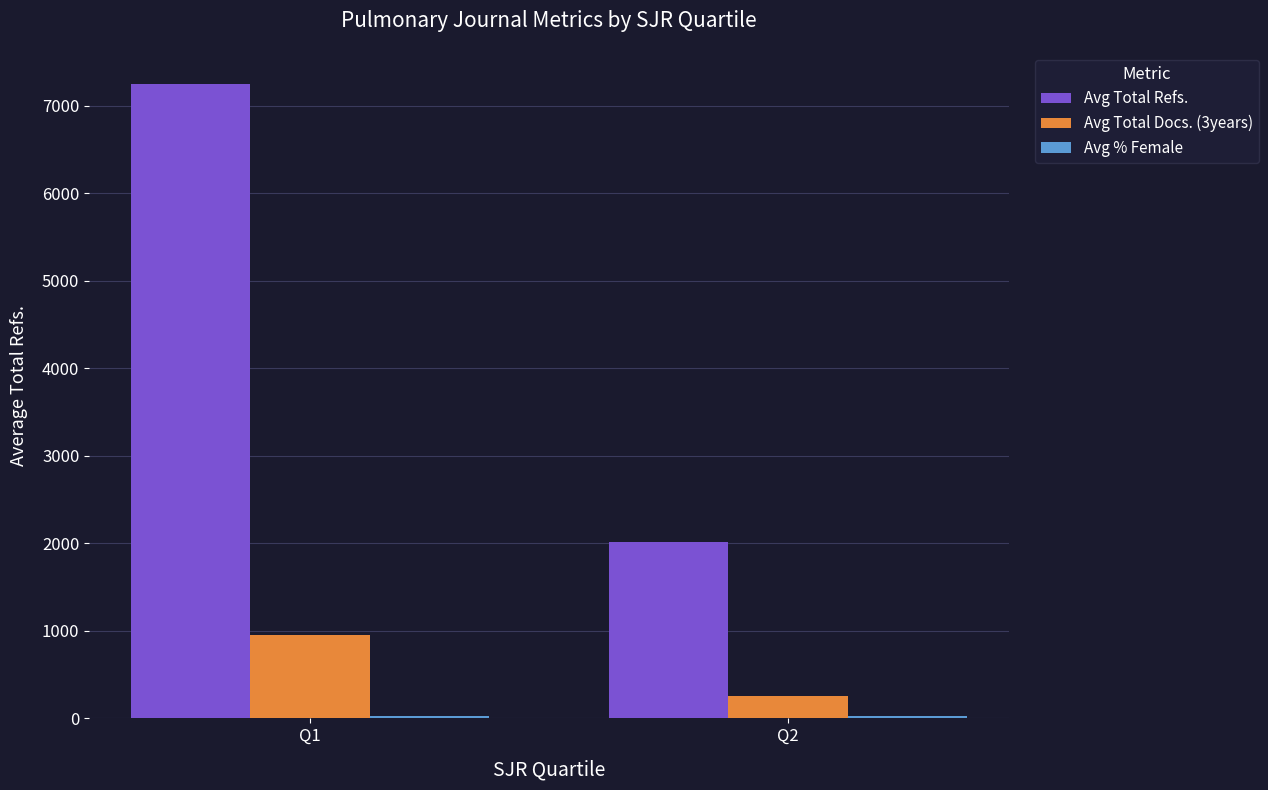

At which category is the sum across all series the highest?

Q1